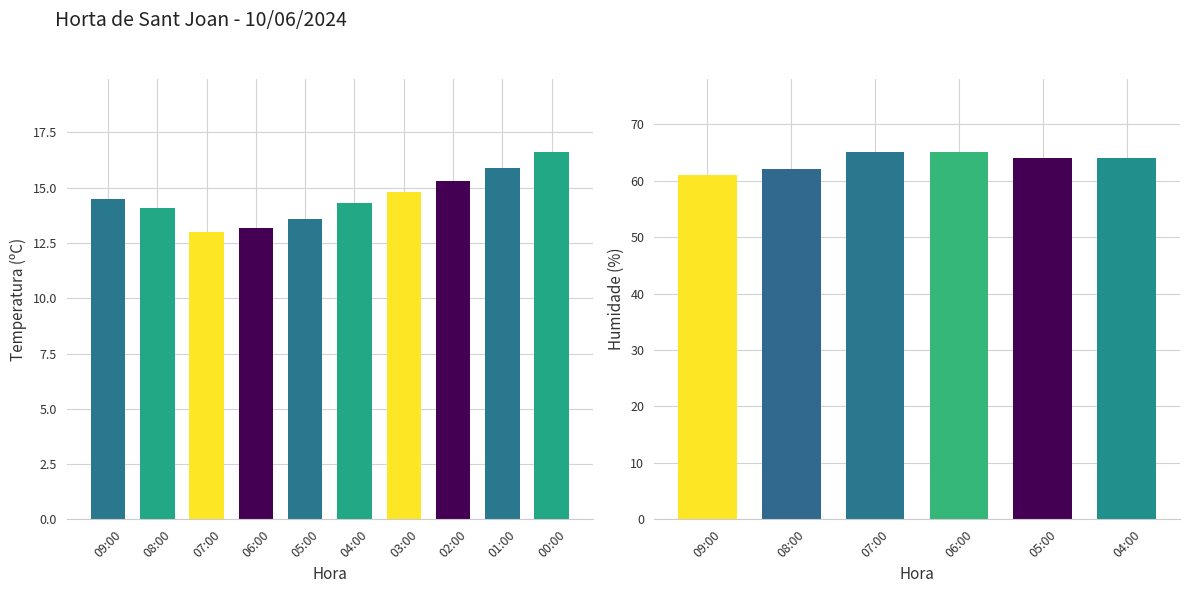

What is the change in value from 06:00 to 01:00?

+2.7